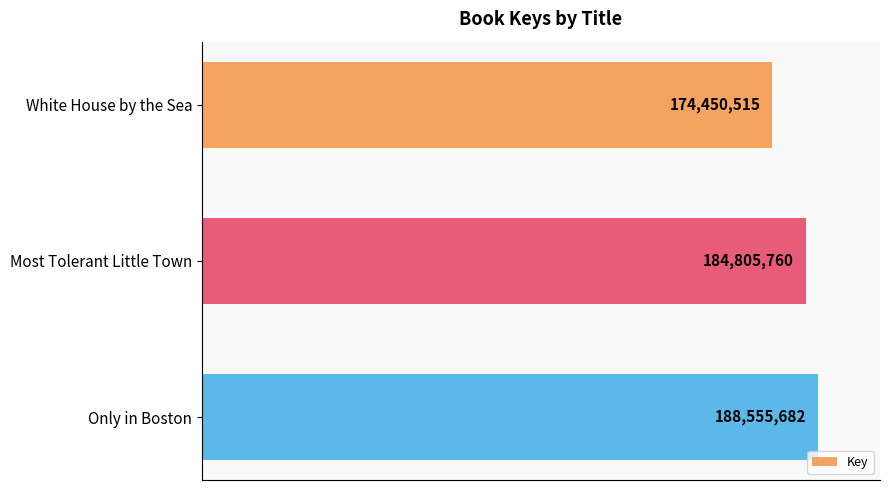

Count the values in the range 174450515 to 188555682.

3